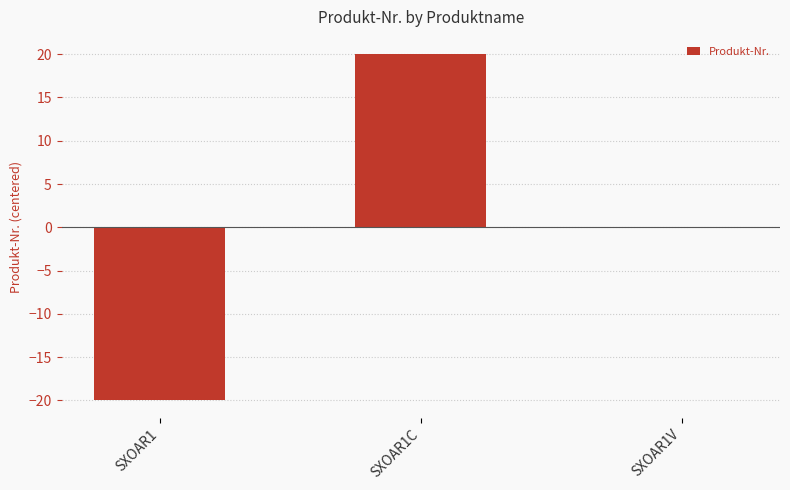

Which label corresponds to the largest value in the chart?

SXOAR1C